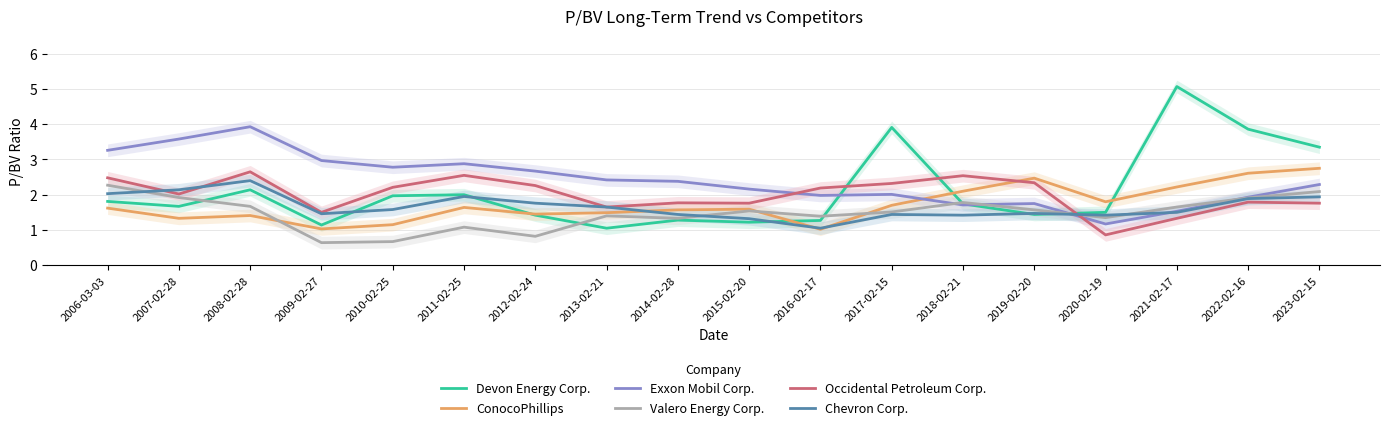

What are all the series names shown in the legend?

Devon Energy Corp., ConocoPhillips, Exxon Mobil Corp., Valero Energy Corp., Occidental Petroleum Corp., Chevron Corp.